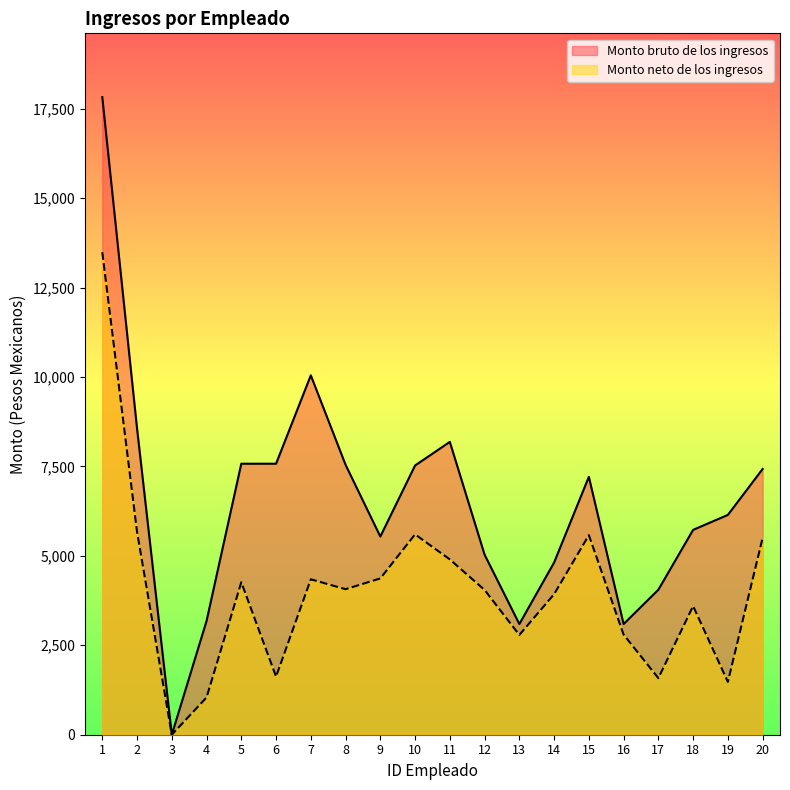

Which category has the lowest value across all series?

3